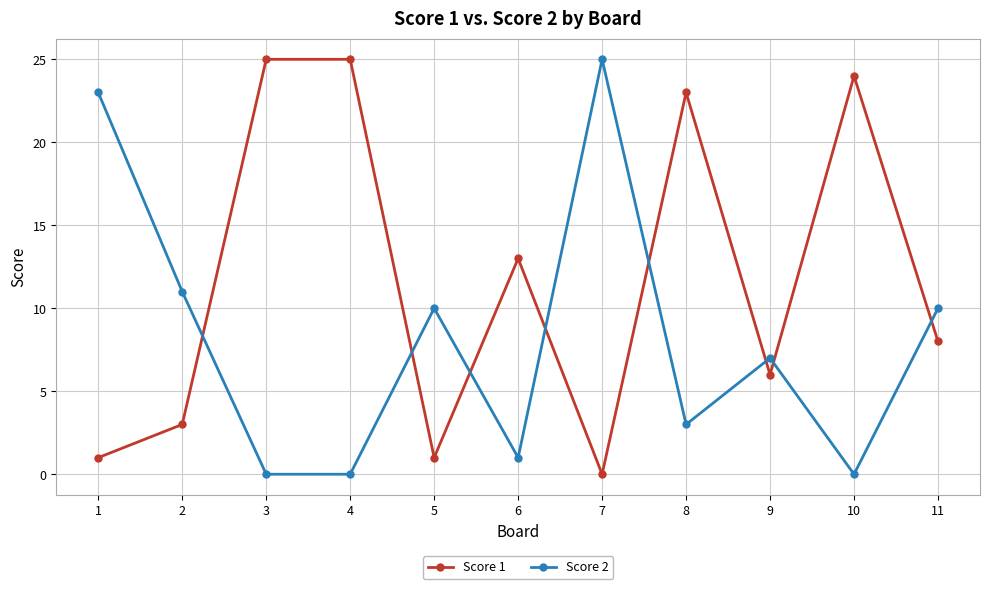

What is the difference between the highest and lowest values at 9?

1